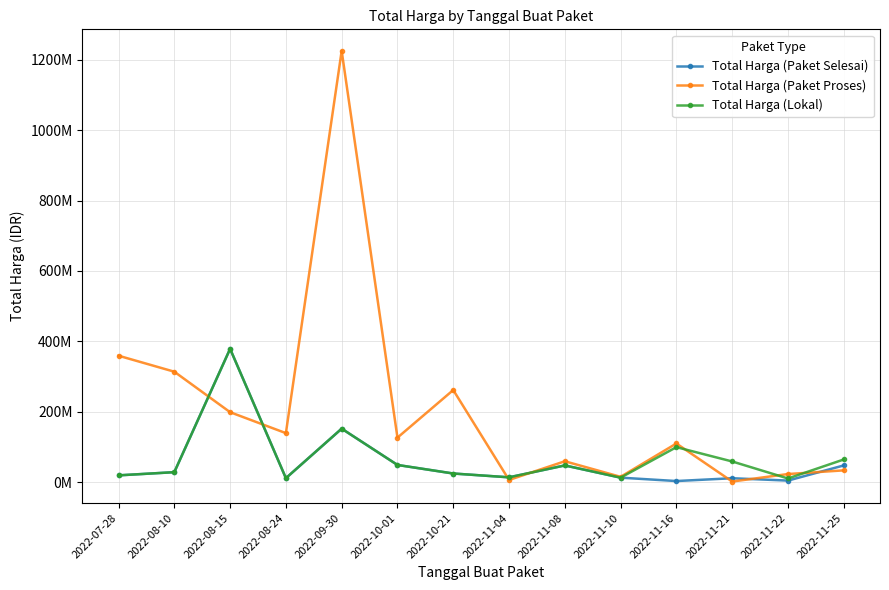

Rank the categories by Total Harga (Paket Proses) value from lowest to highest.

2022-11-21, 2022-11-04, 2022-11-10, 2022-11-22, 2022-11-25, 2022-11-08, 2022-11-16, 2022-10-01, 2022-08-24, 2022-08-15, 2022-10-21, 2022-08-10, 2022-07-28, 2022-09-30